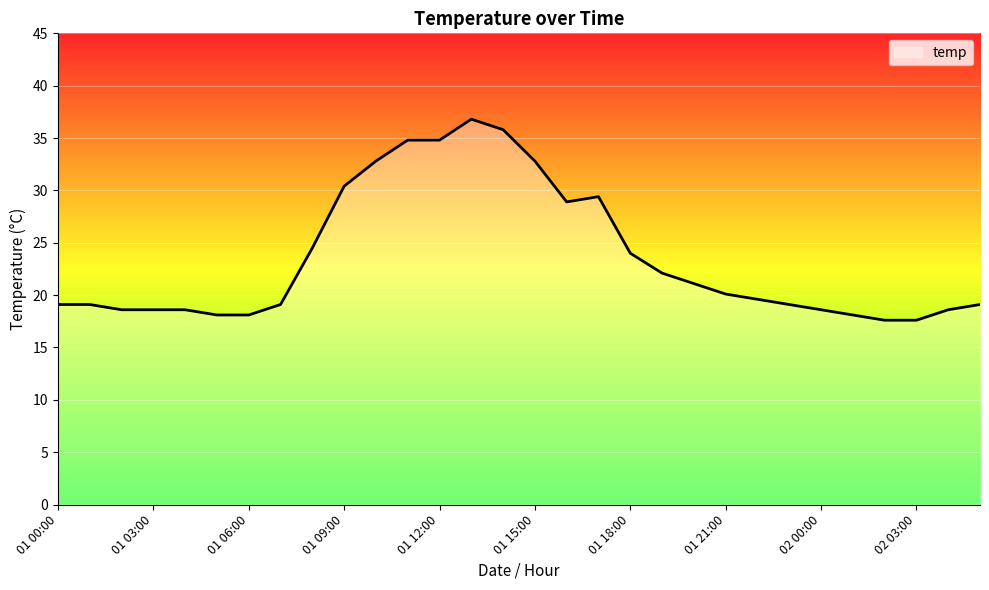

What is the maximum value shown in the chart?

36.8